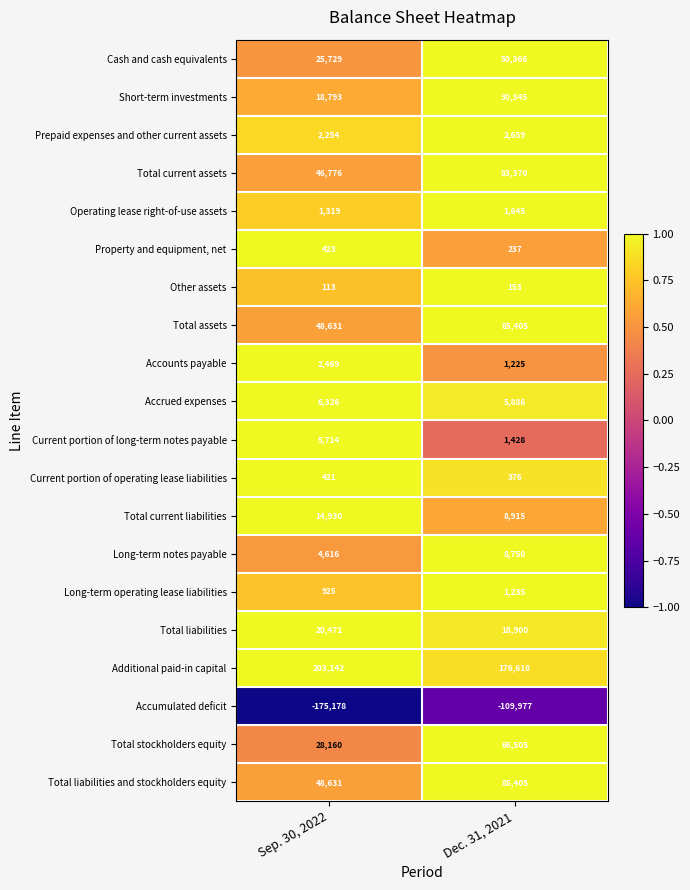

What is the difference between the highest and lowest values at Sep. 30, 2022?

378320